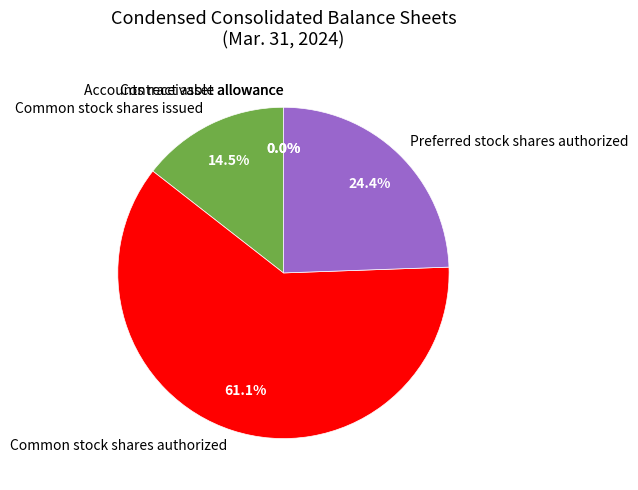

Is Common stock shares authorized the majority of the pie?

Yes